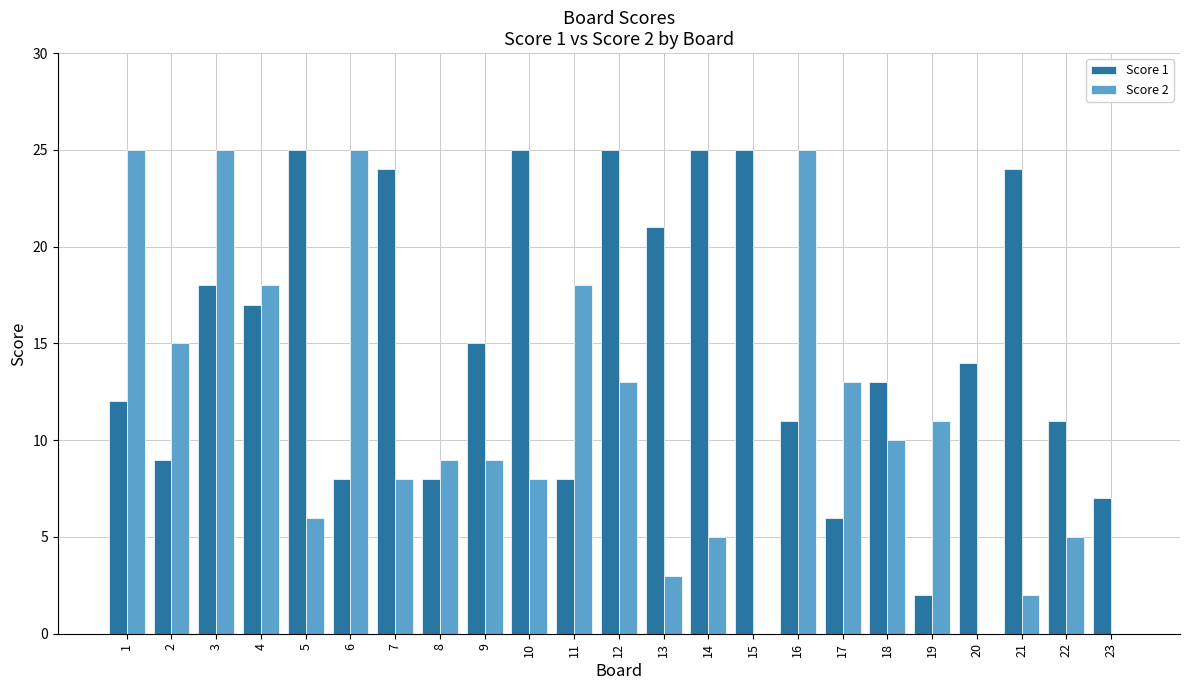

Reading left to right, extract all data points from this chart.

Score 1: 1=12	2=9	3=18	4=17	5=25	6=8	7=24	8=8	9=15	10=25	11=8	12=25	13=21	14=25	15=25	16=11	17=6	18=13	19=2	20=14	21=24	22=11	23=7
Score 2: 1=25	2=15	3=25	4=18	5=6	6=25	7=8	8=9	9=9	10=8	11=18	12=13	13=3	14=5	15=0	16=25	17=13	18=10	19=11	20=0	21=2	22=5	23=0